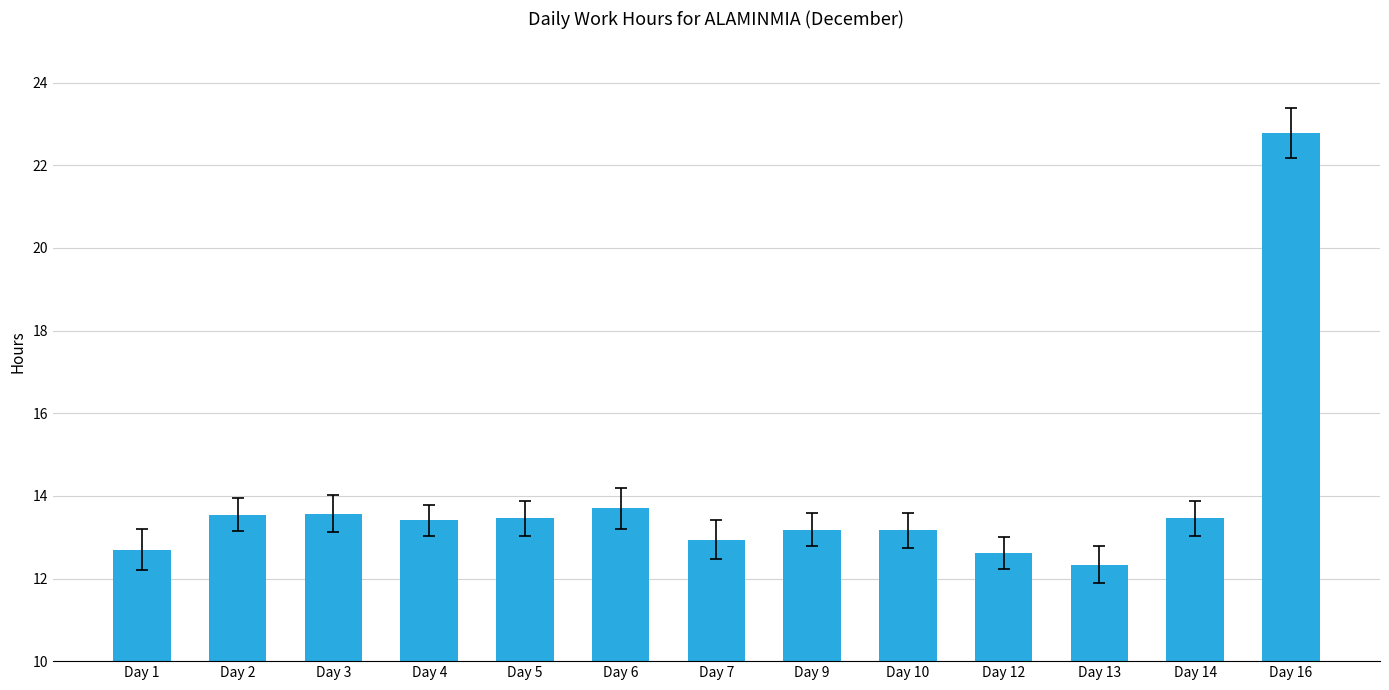

True or false: the data shows 9.0 at Day 6.

False